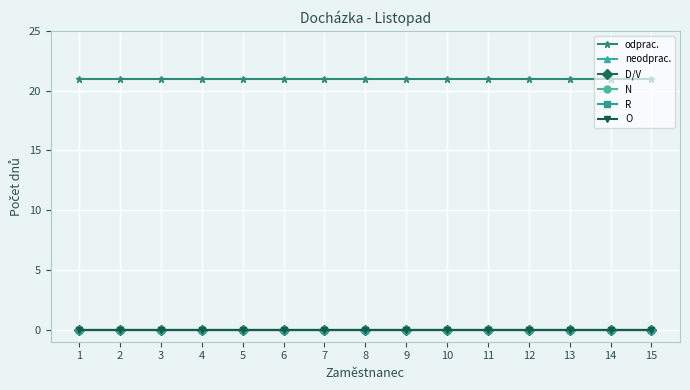

Is this an area chart (filled region under the line)?

No